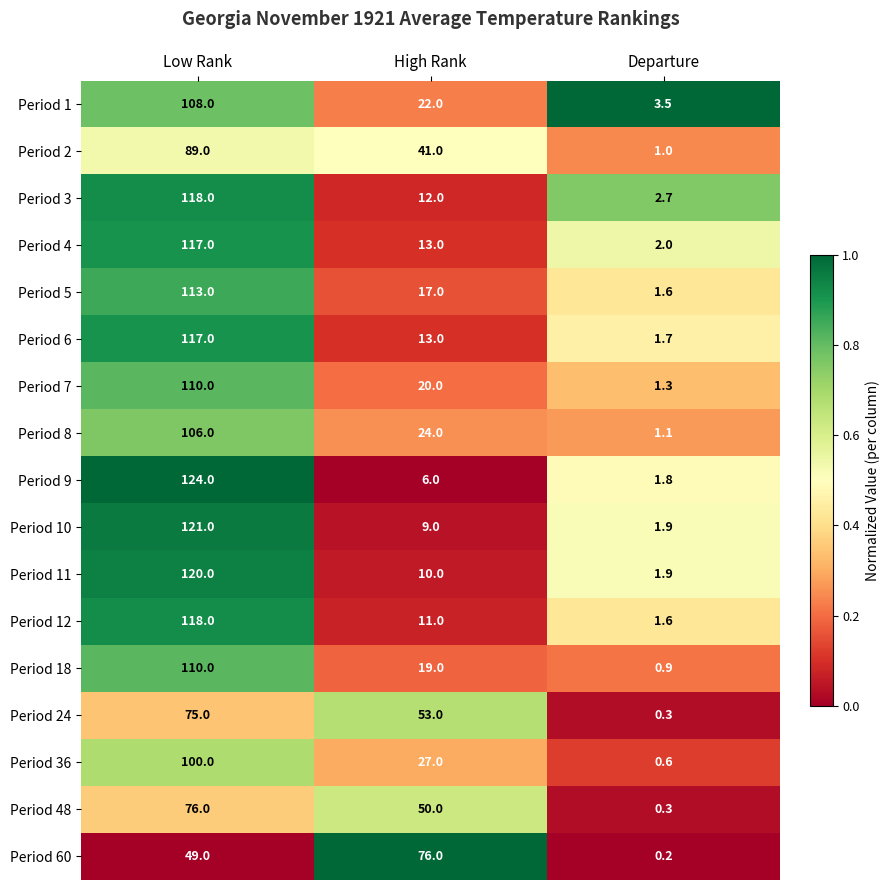

How many data points does each series have?

3